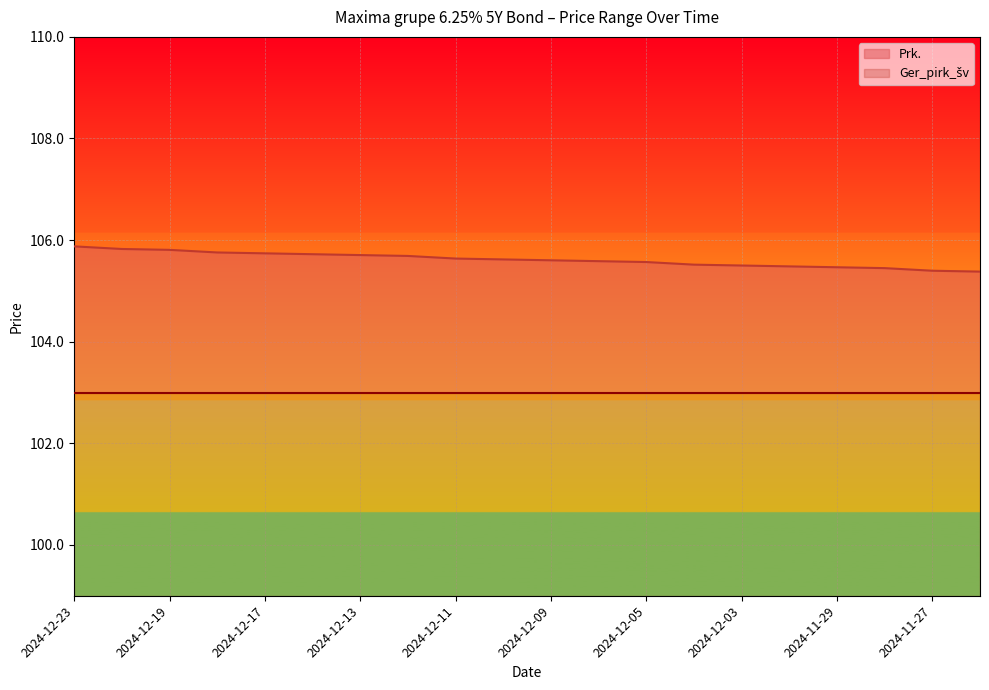

What is the label of the 6th point from the right?

2024-12-03